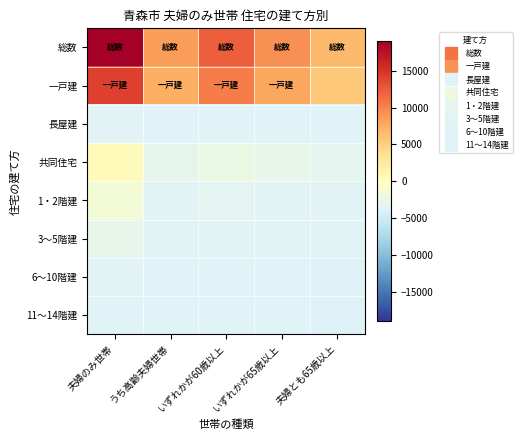

At which category is the sum across all series the highest?

夫婦のみ世帯